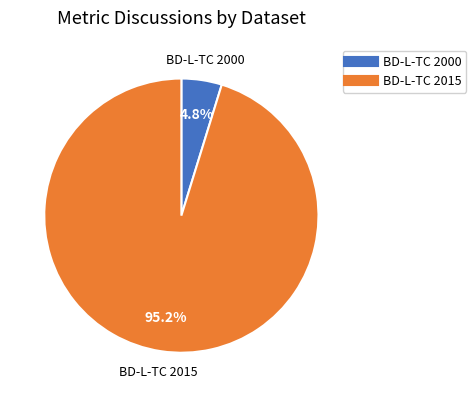

To the nearest percent, what is the average slice percentage?

50%